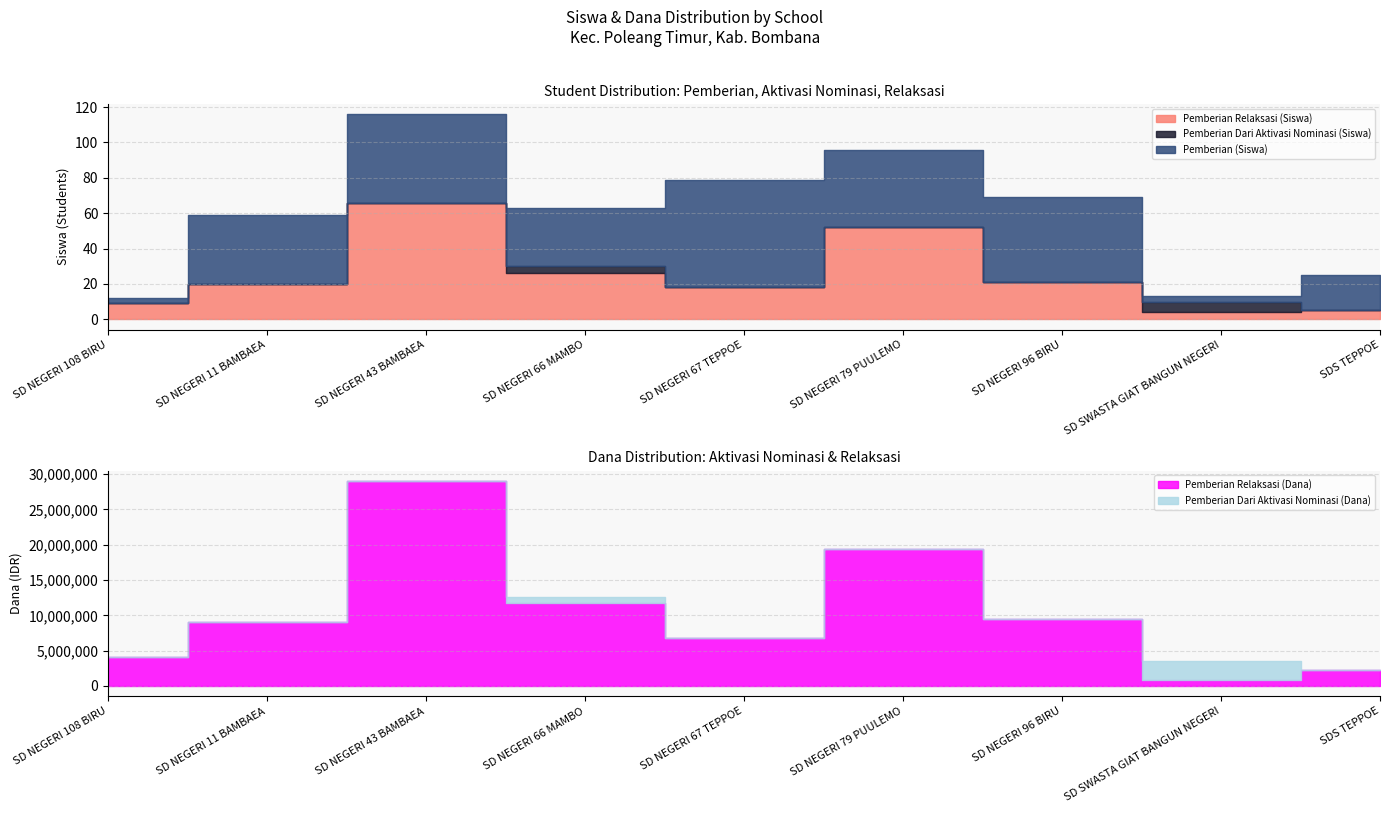

What is the difference between the second highest and minimum values in the Pemberian Relaksasi (Siswa) series?

48